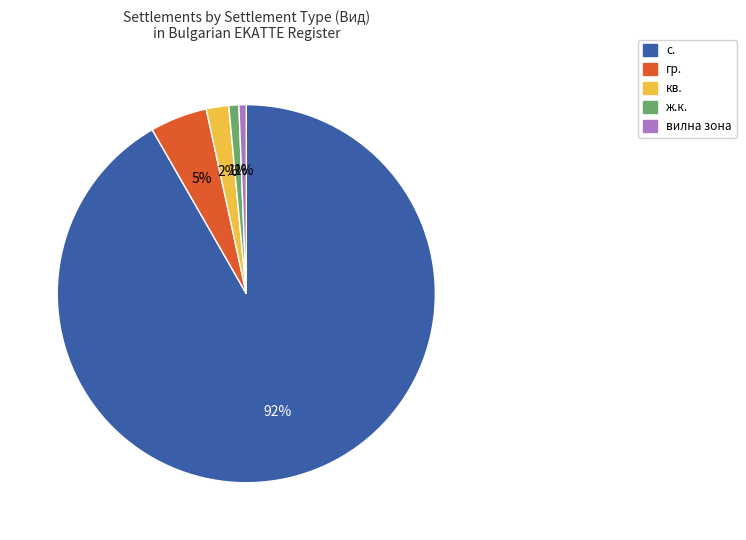

To the nearest percent, what is the average slice percentage?

20%